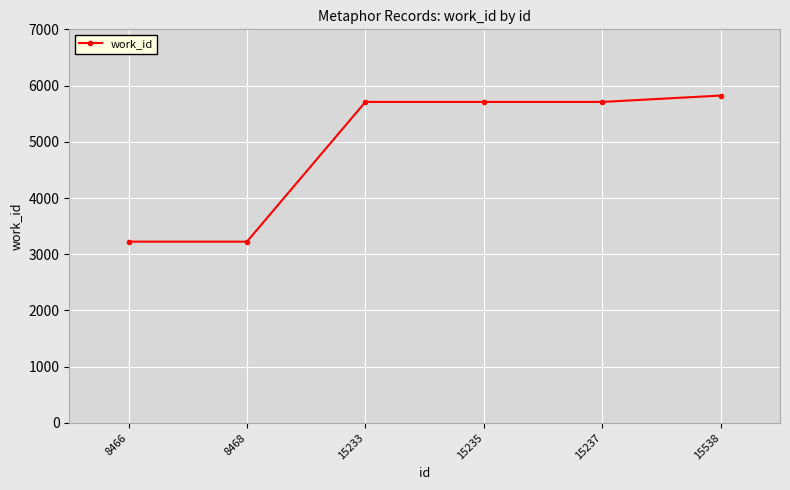

Approximately how many times larger is the value at 8468 compared to 15235?

0.6